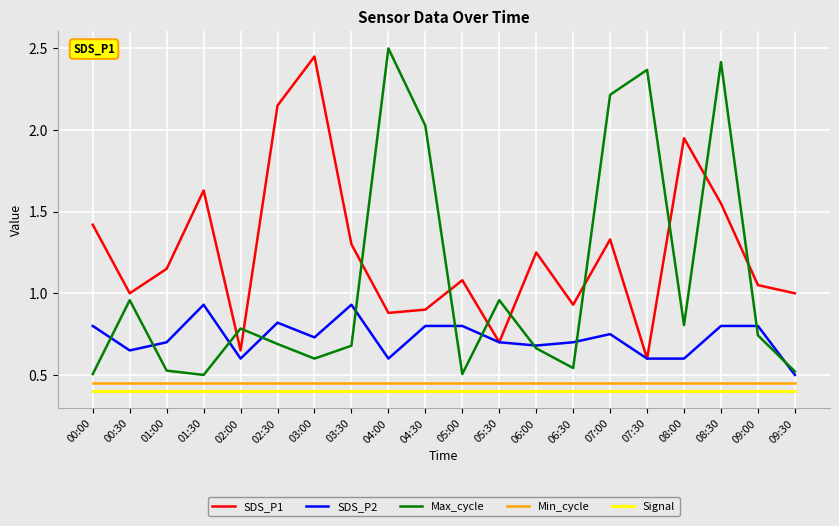

At which label does SDS_P2 reach its minimum?

09:30